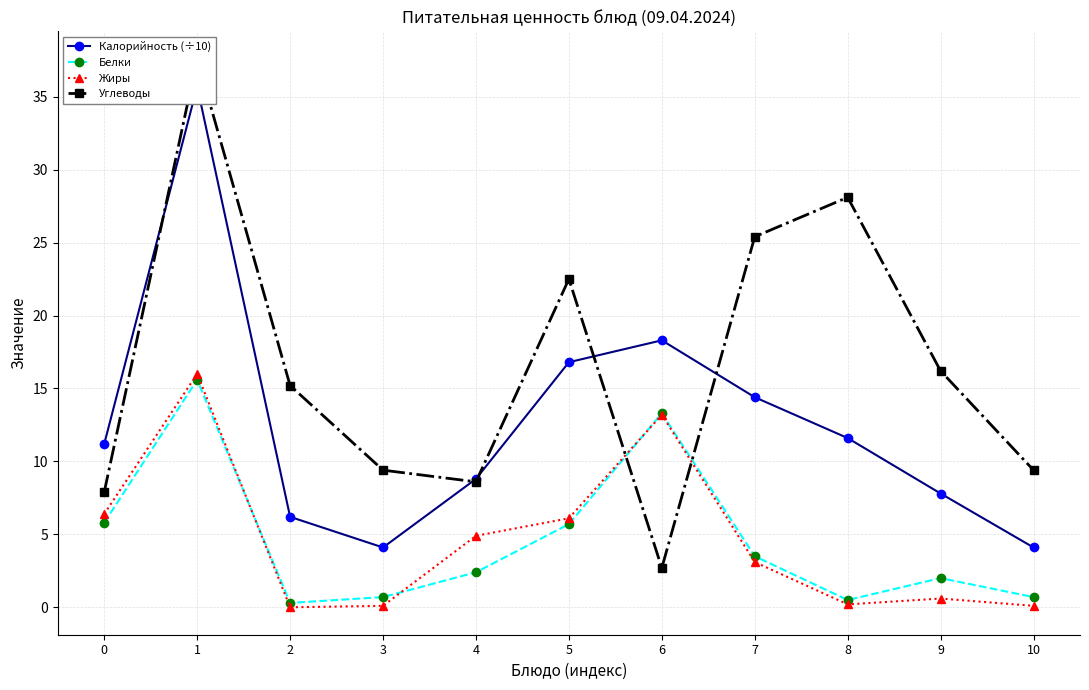

Which series has the widest spread of values?

Углеводы